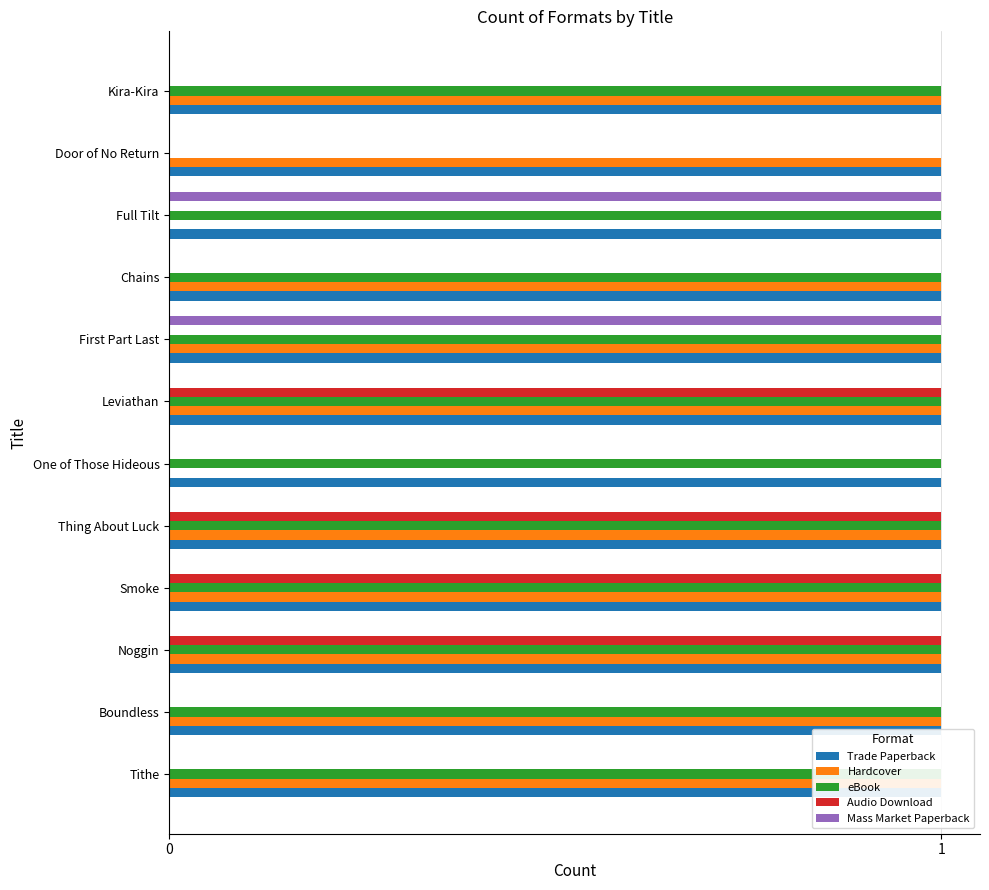

Rank the series at 11 from lowest to highest value.

Audio Download, Mass Market Paperback, Trade Paperback, Hardcover, eBook